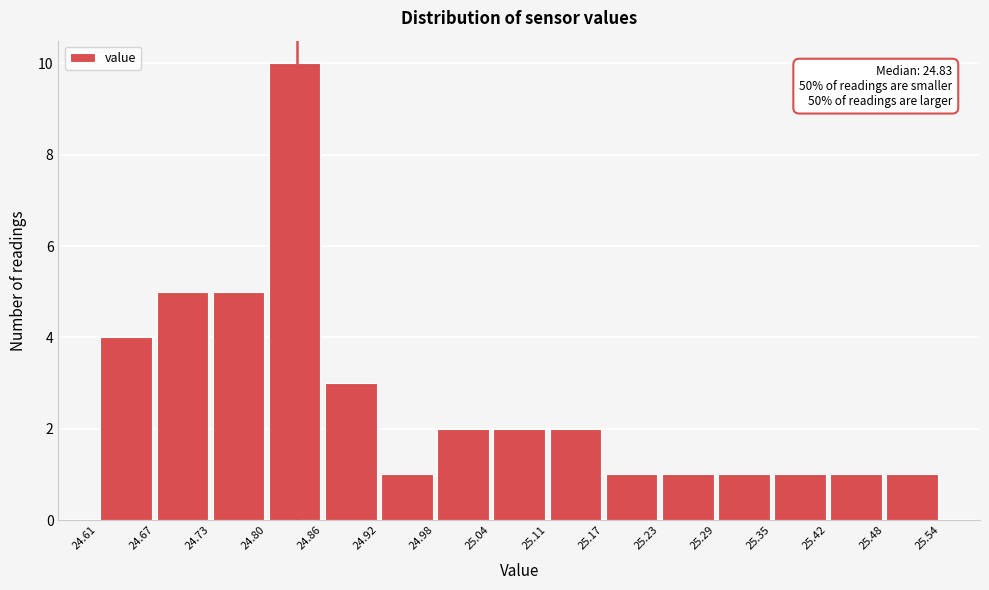

Over which range of the x-axis is the bar tallest?

24.80 to 24.86